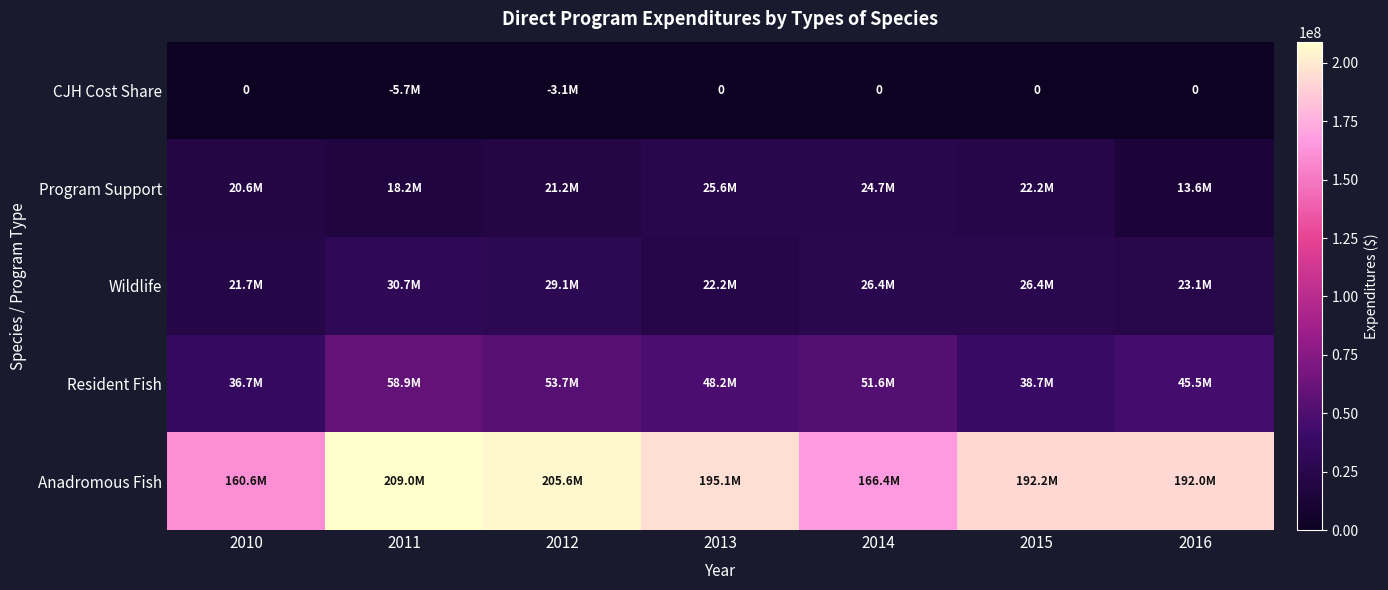

What value does the Wildlife series have at 2014?

26409304.0